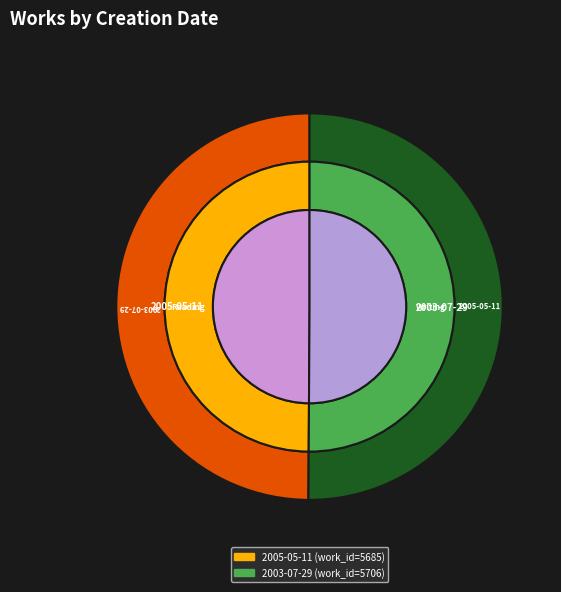

Is the sum of 2005-05-11 and 2003-07-29 greater than half?

Yes